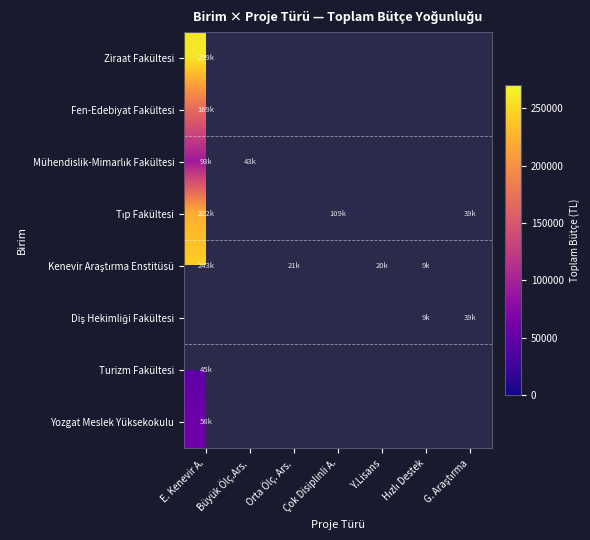

At which label is Tıp Fakültesi closest to 130722?

Çok Disiplinli A.